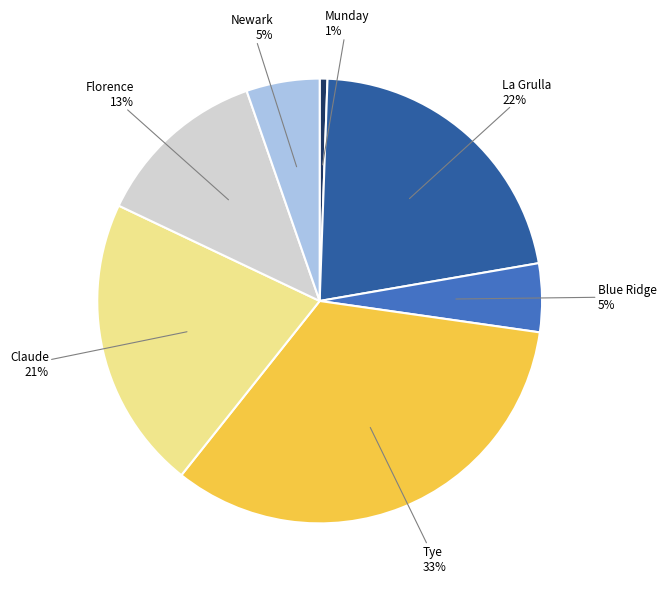

How many slices are in this pie chart?

7